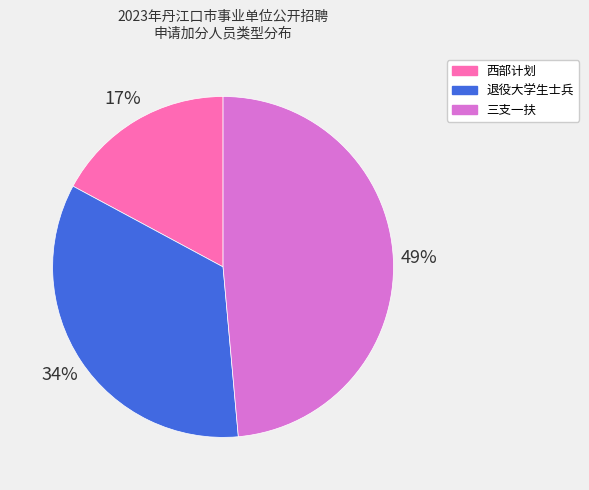

To the nearest percent, what is the average slice percentage?

33%